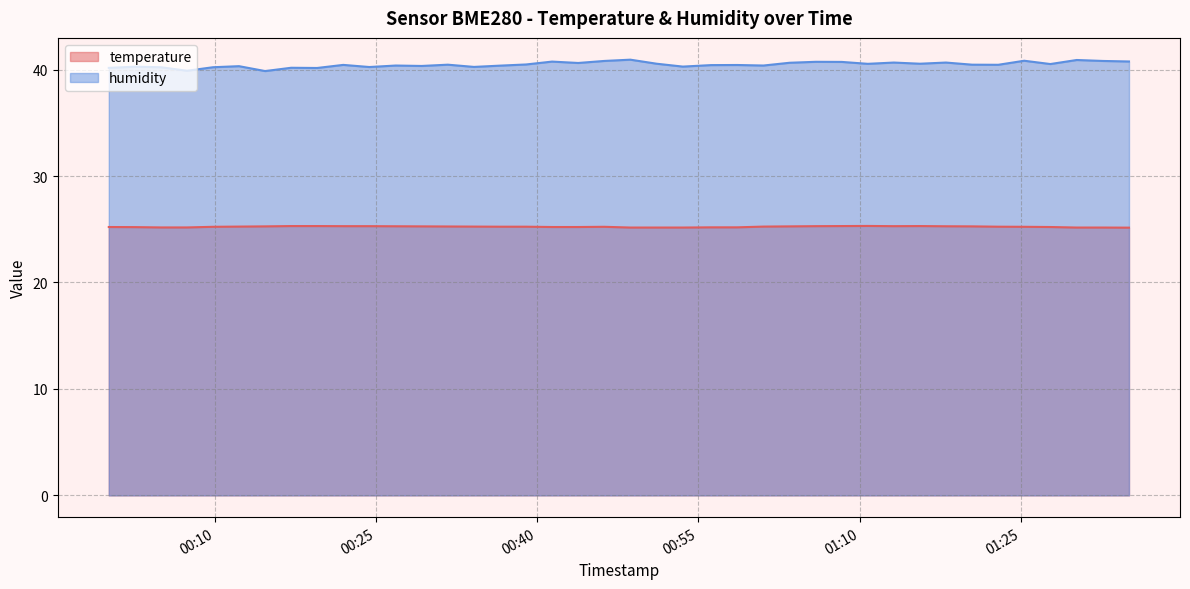

True or false: temperature and humidity cross at least once.

False